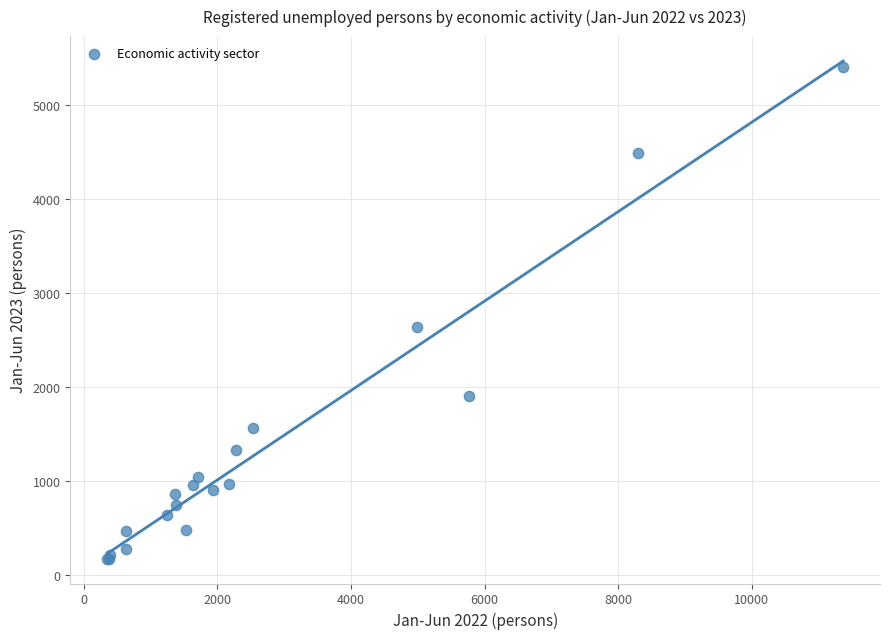

What Y value in the scatter plot is closest to 2783?

2636